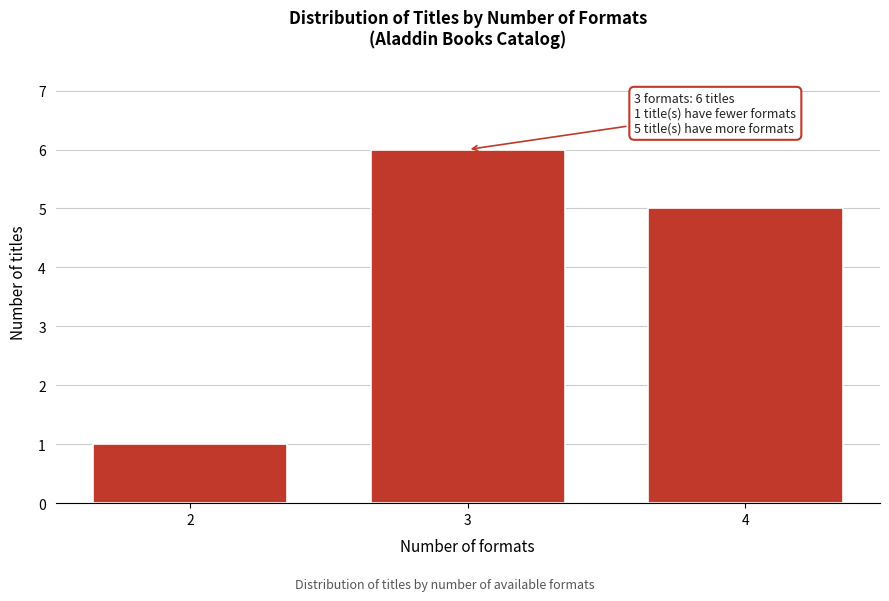

Reading right to left, list all the values displayed in this chart.

4=5	3=6	2=1